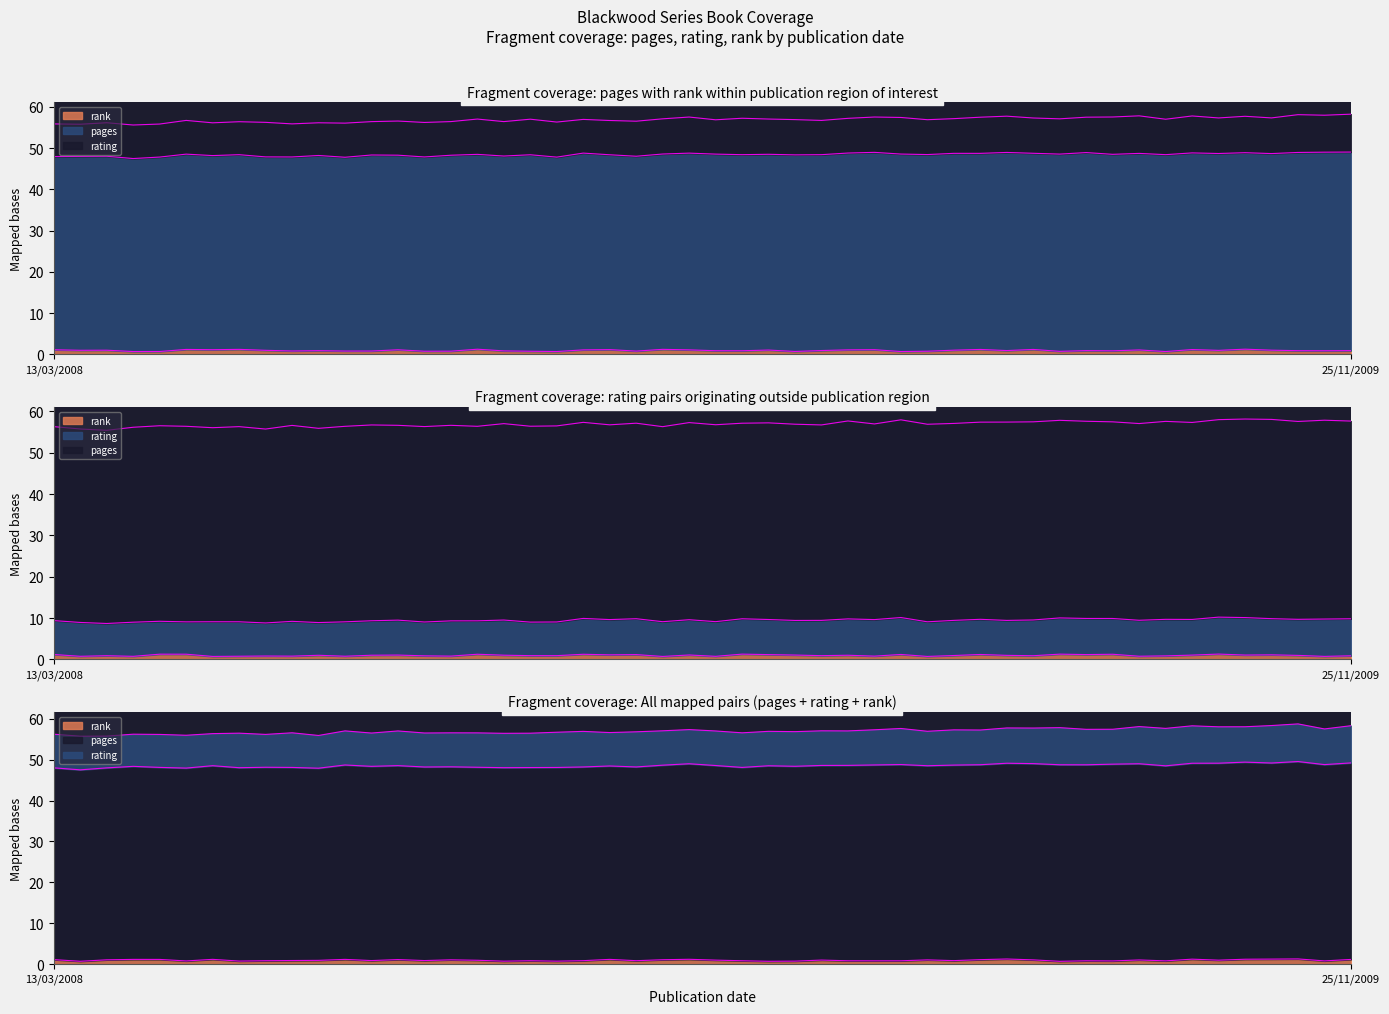

Which series has the largest range (max minus min)?

pages